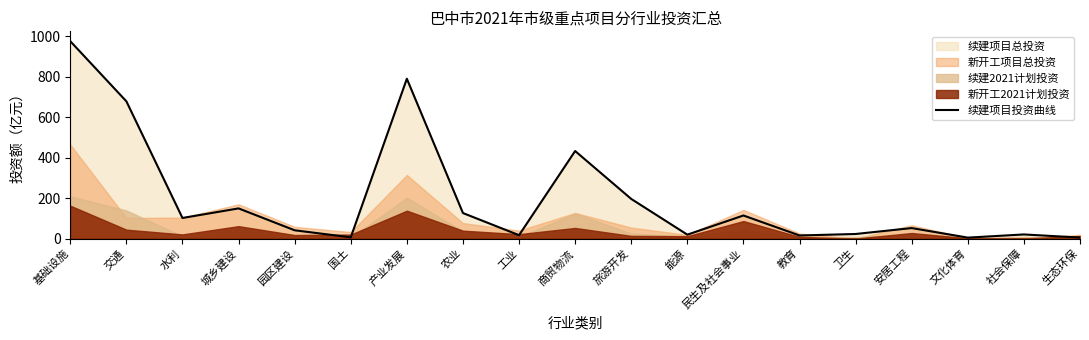

What is the approximate value at 园区建设?

40.8